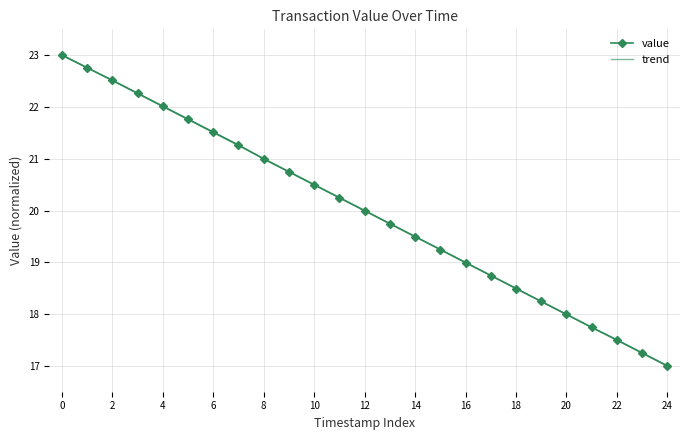

Which series has the largest range (max minus min)?

trend